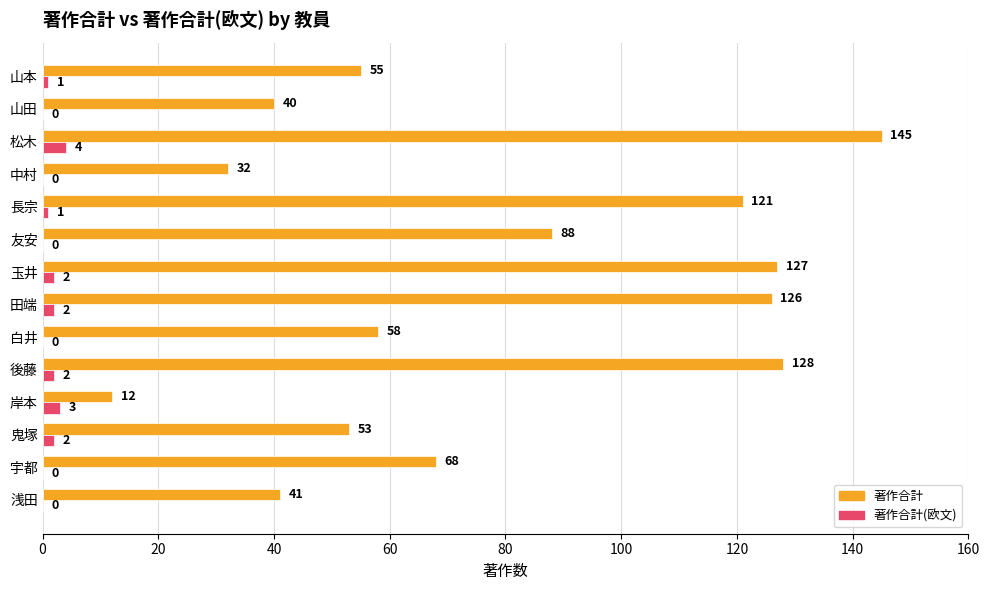

What is the sum of all 著作合計 values?

1094